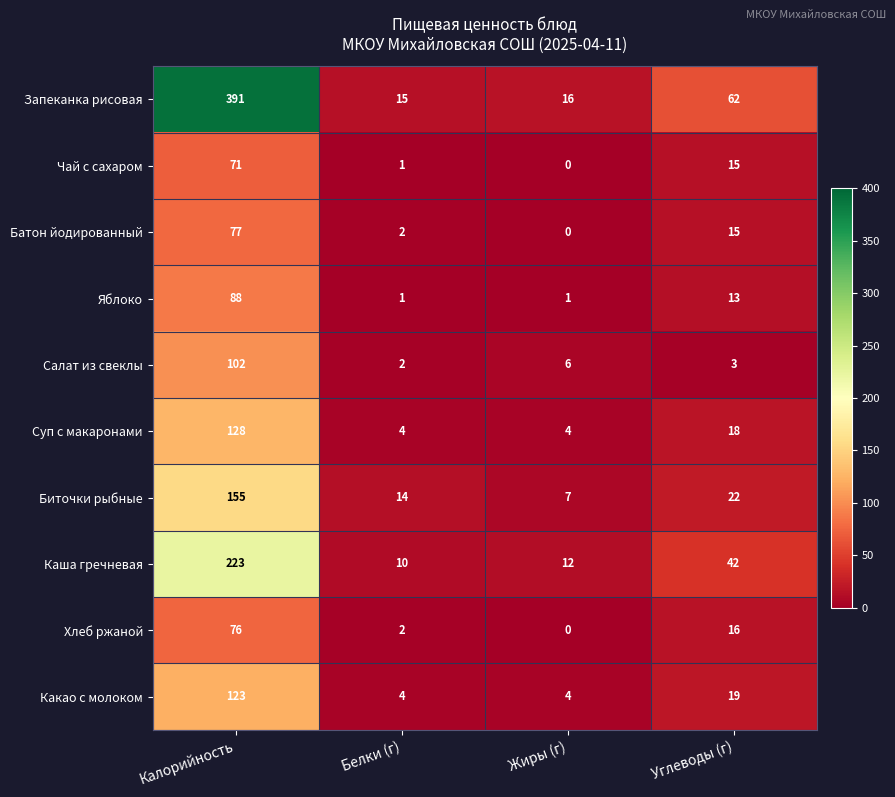

Which label corresponds to the smallest value in the chart?

Жиры (г)